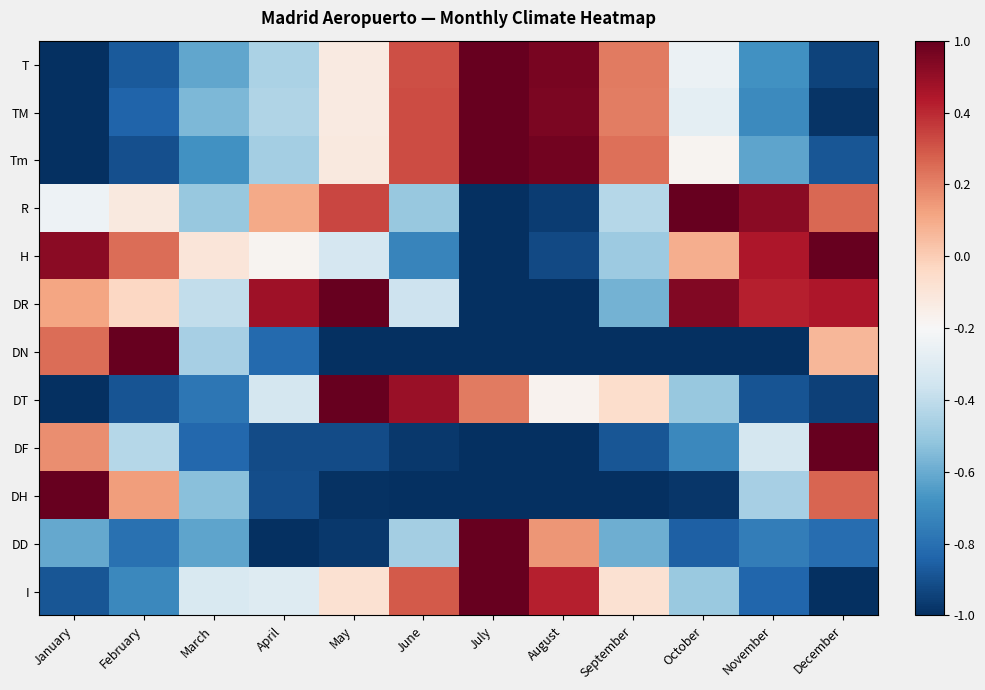

Rank the series by their maximum value, from highest to lowest.

T, TM, Tm, R, H, DR, DN, DT, DF, DH, DD, I